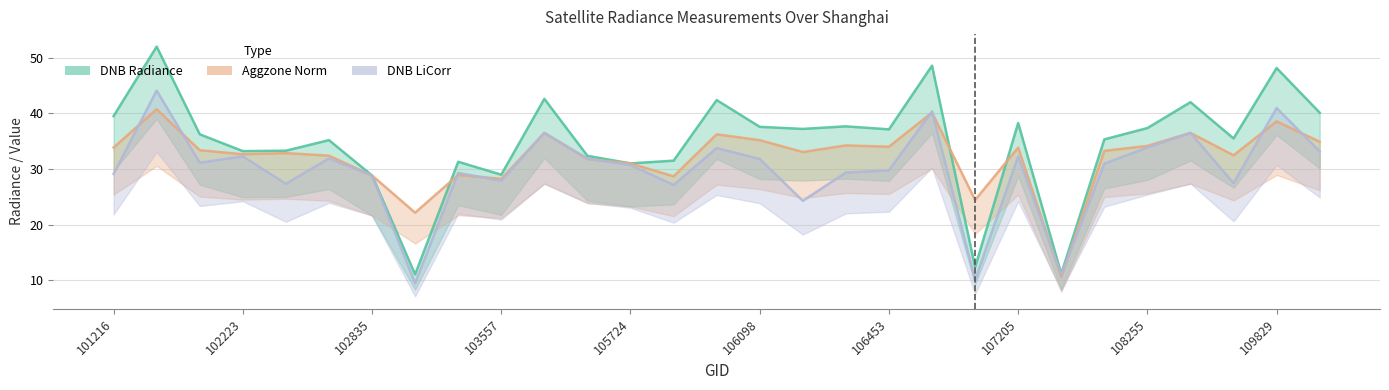

At 101348, list the series in order from smallest to largest.

rade9_dnb_licorr, rade9_aggzone_norm, dnbrad